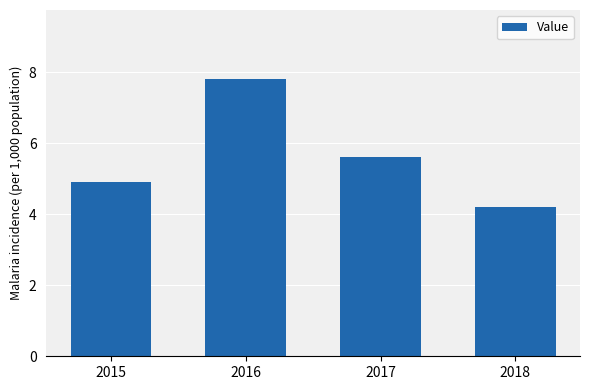

What is the sum of the values at 2018 and 2016?

12.0